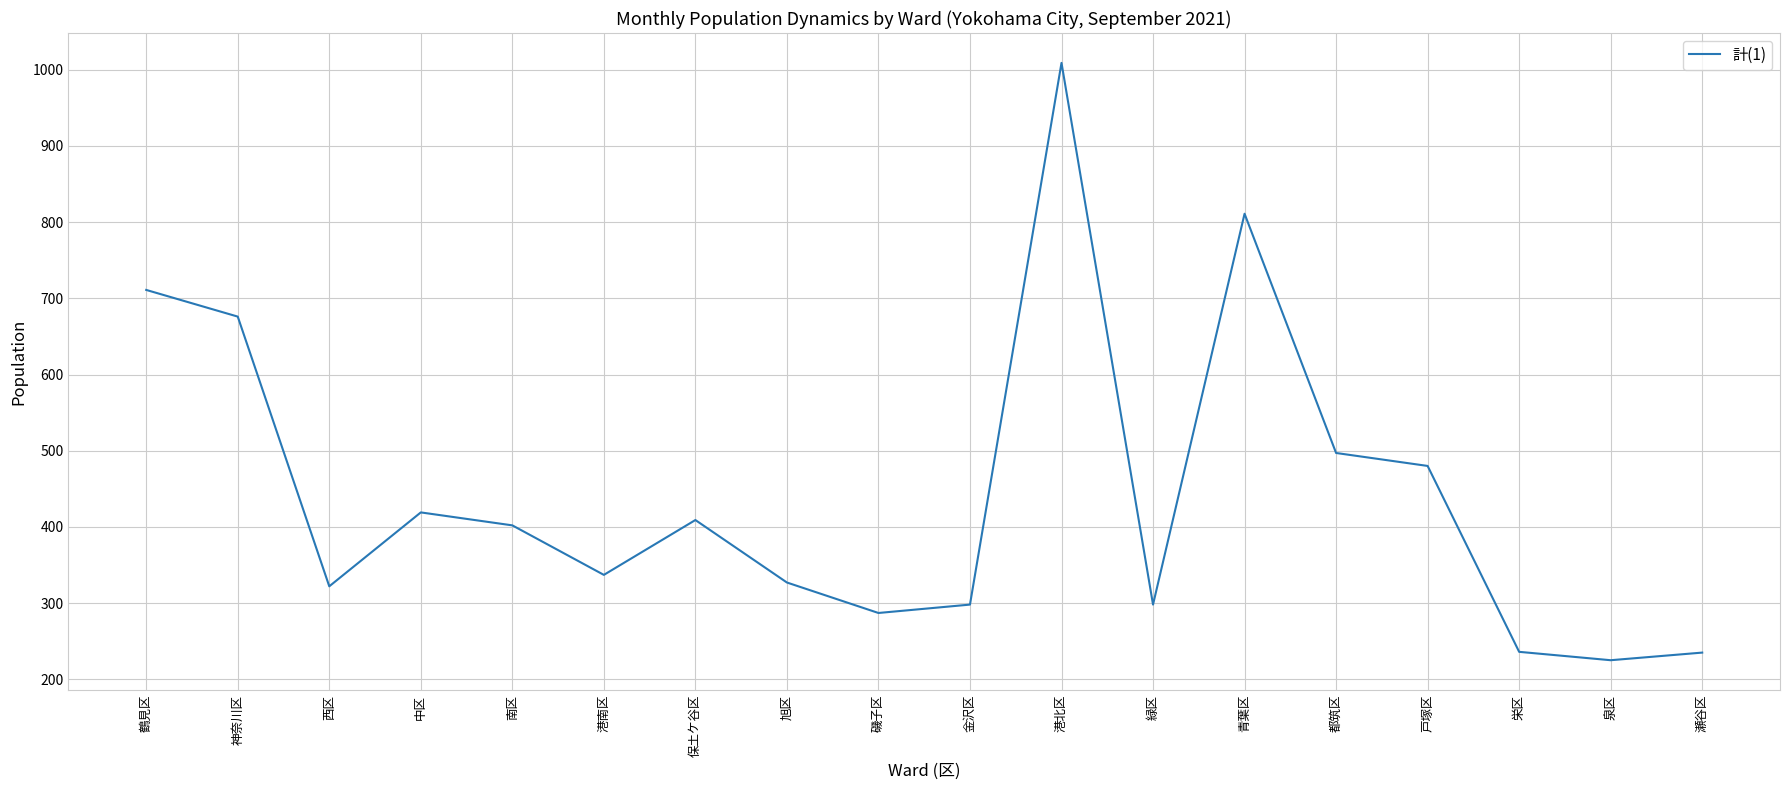

Which has a higher value, 南区 or 西区?

南区